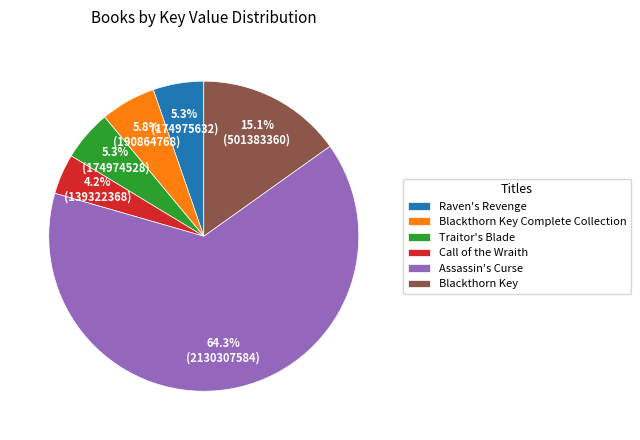

Which slice represents more than half of the pie?

Assassin's Curse